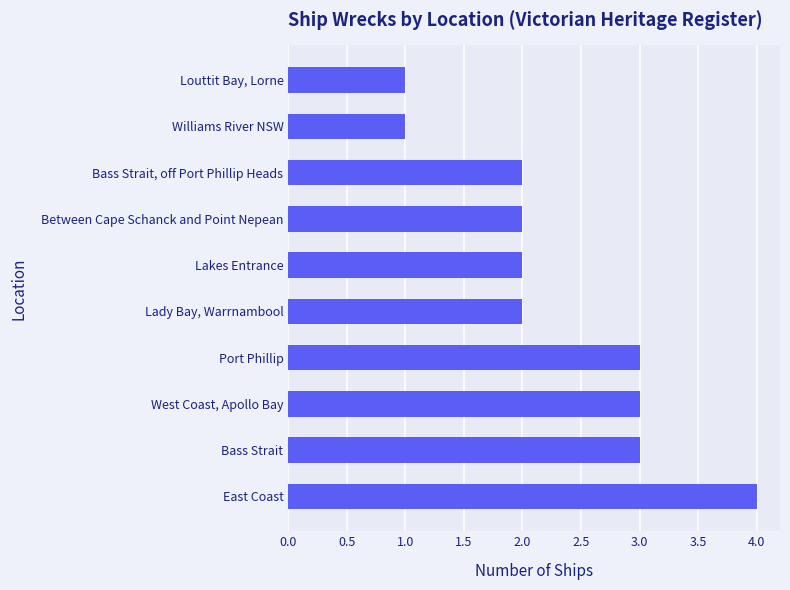

True or false: the data shows 5 at Port Phillip.

False